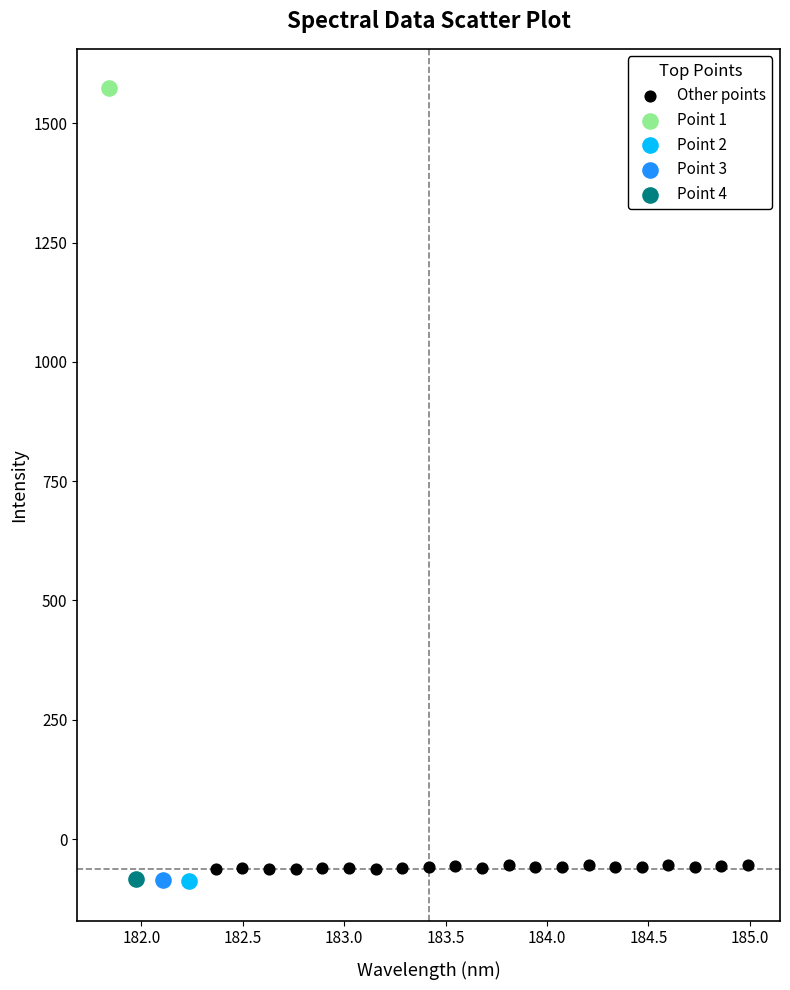

What are all the series names shown in the legend?

Other points, Point 1, Point 2, Point 3, Point 4